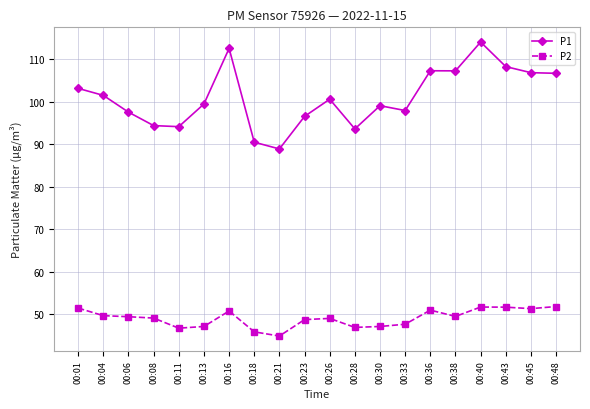

What value does the P1 series have at 00:01?

103.2